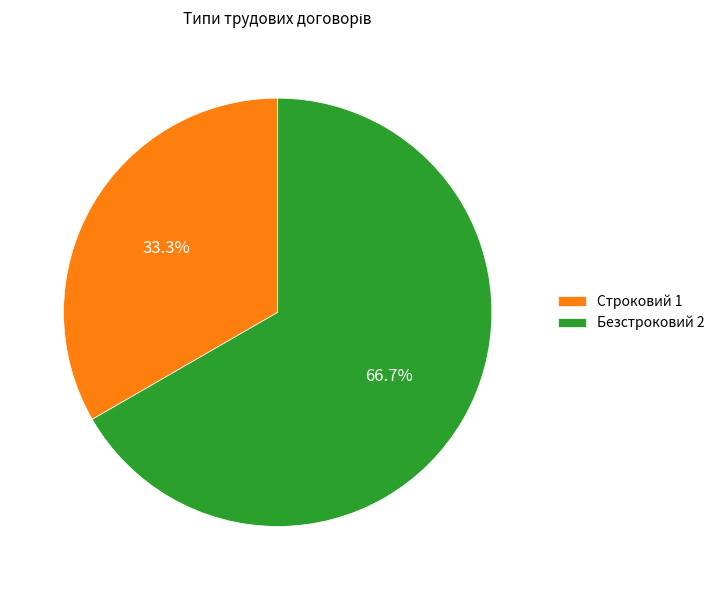

Count the number of slices in the pie.

2